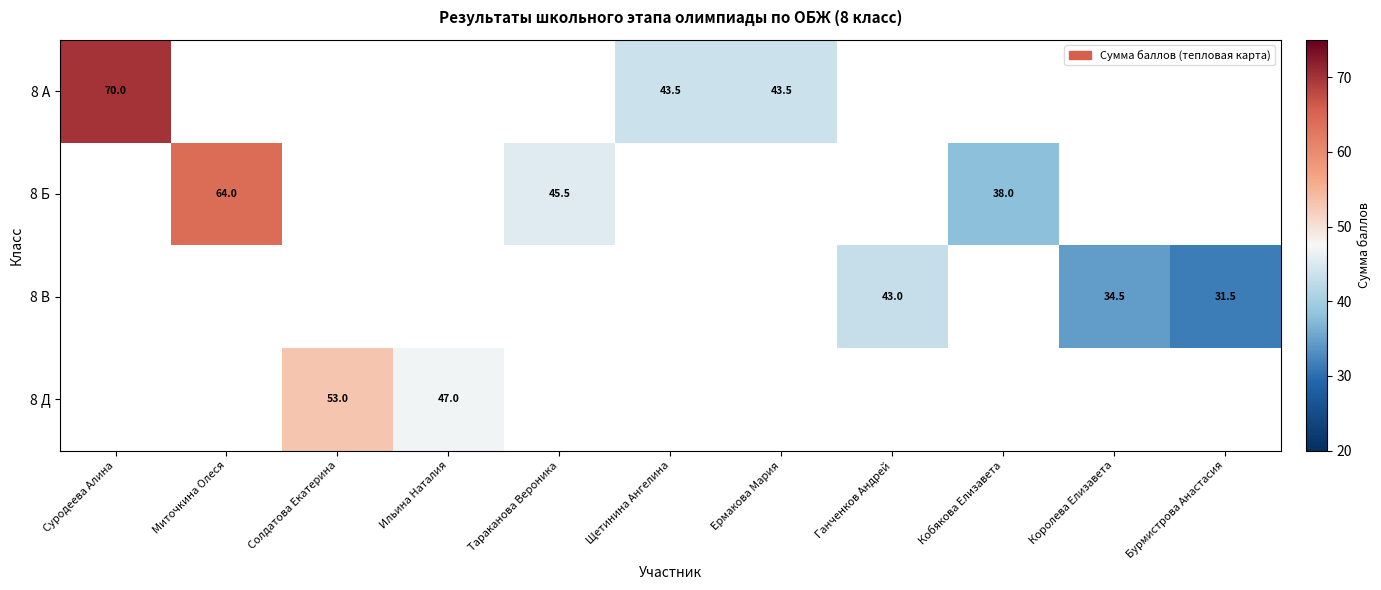

The 8 А series shows 43.5 at Ермакова Мария. True or false?

True